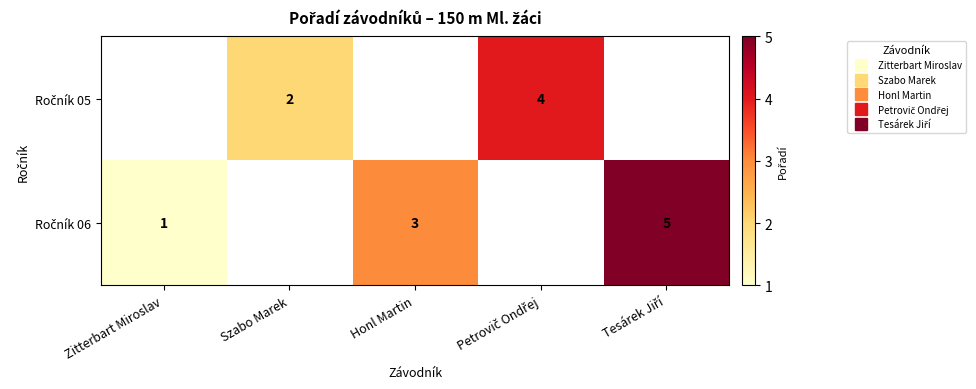

Rank the series at Tesárek Jiří from highest to lowest value.

Ročník 05, Ročník 06